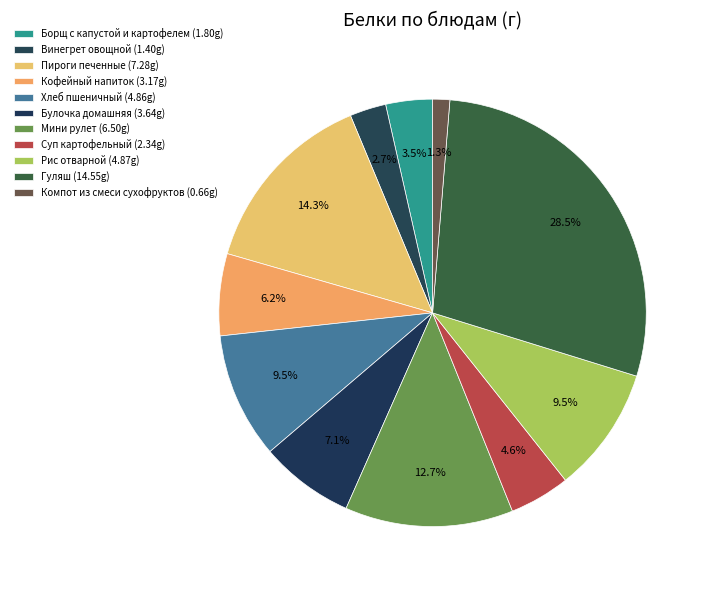

Which category has the biggest portion of the pie?

Гуляш